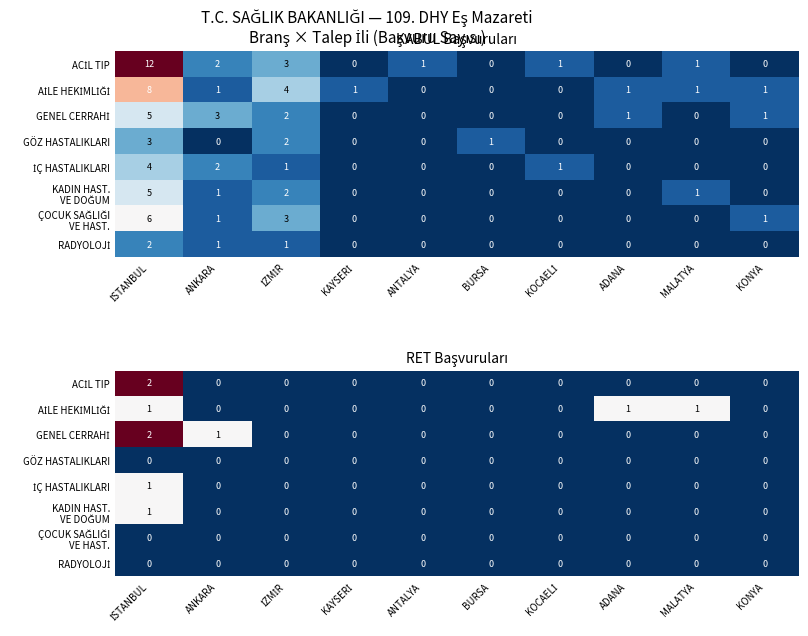

What is the highest value of the ACİL TIP series?

2